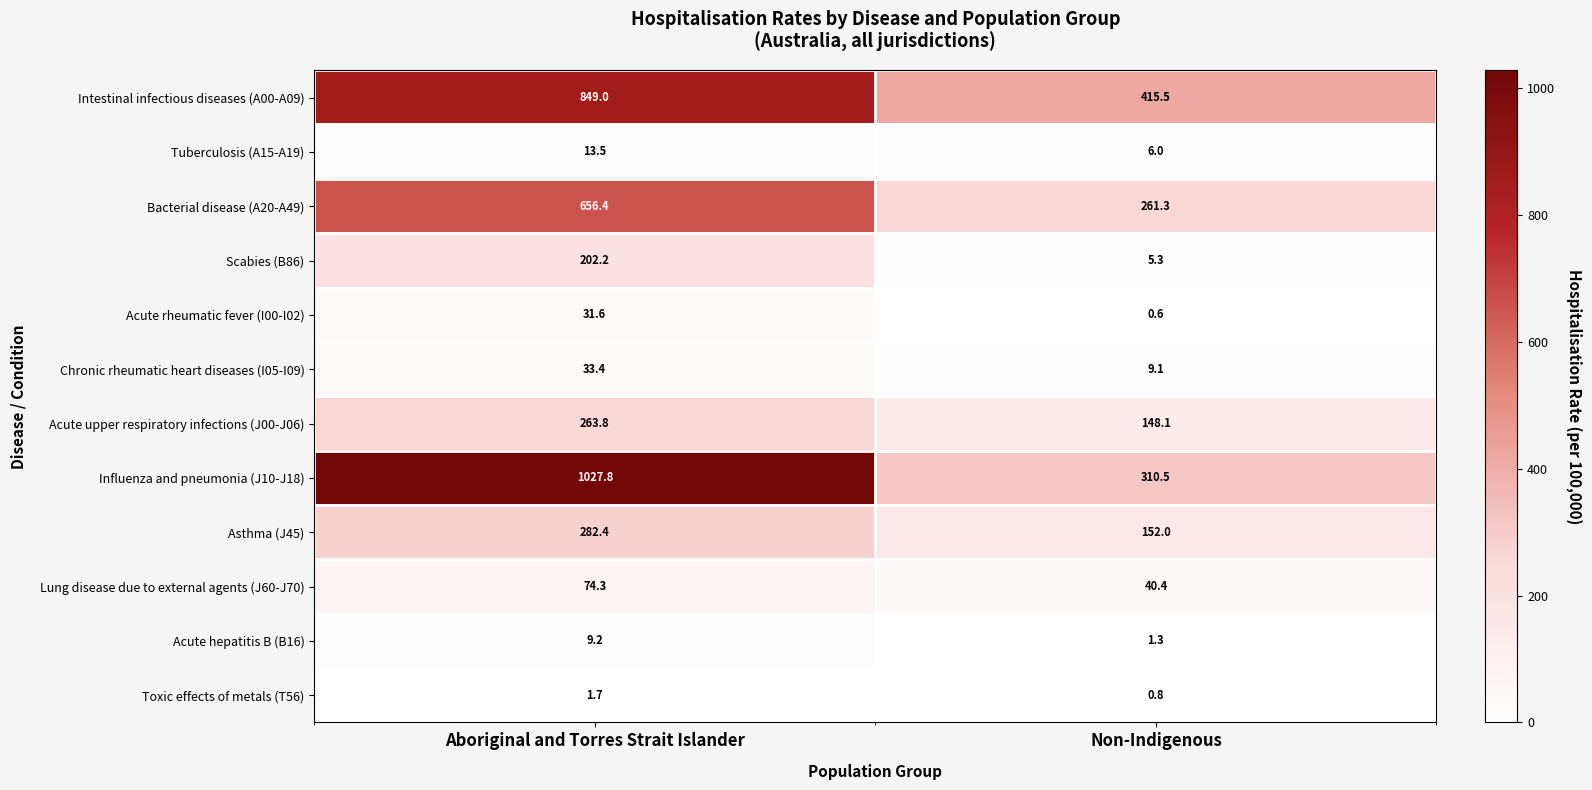

Reading left to right, transcribe all the data shown in this chart.

Intestinal infectious diseases (A00-A09): Aboriginal and Torres Strait Islander=849.0	Non-Indigenous=415.5
Tuberculosis (A15-A19): Aboriginal and Torres Strait Islander=13.5	Non-Indigenous=6.0
Bacterial disease (A20-A49): Aboriginal and Torres Strait Islander=656.4	Non-Indigenous=261.3
Scabies (B86): Aboriginal and Torres Strait Islander=202.2	Non-Indigenous=5.3
Acute rheumatic fever (I00-I02): Aboriginal and Torres Strait Islander=31.6	Non-Indigenous=0.6
Chronic rheumatic heart diseases (I05-I09): Aboriginal and Torres Strait Islander=33.4	Non-Indigenous=9.1
Acute upper respiratory infections (J00-J06): Aboriginal and Torres Strait Islander=263.8	Non-Indigenous=148.1
Influenza and pneumonia (J10-J18): Aboriginal and Torres Strait Islander=1027.8	Non-Indigenous=310.5
Asthma (J45): Aboriginal and Torres Strait Islander=282.4	Non-Indigenous=152.0
Lung disease due to external agents (J60-J70): Aboriginal and Torres Strait Islander=74.3	Non-Indigenous=40.4
Acute hepatitis B (B16): Aboriginal and Torres Strait Islander=9.2	Non-Indigenous=1.3
Toxic effects of metals (T56): Aboriginal and Torres Strait Islander=1.7	Non-Indigenous=0.8